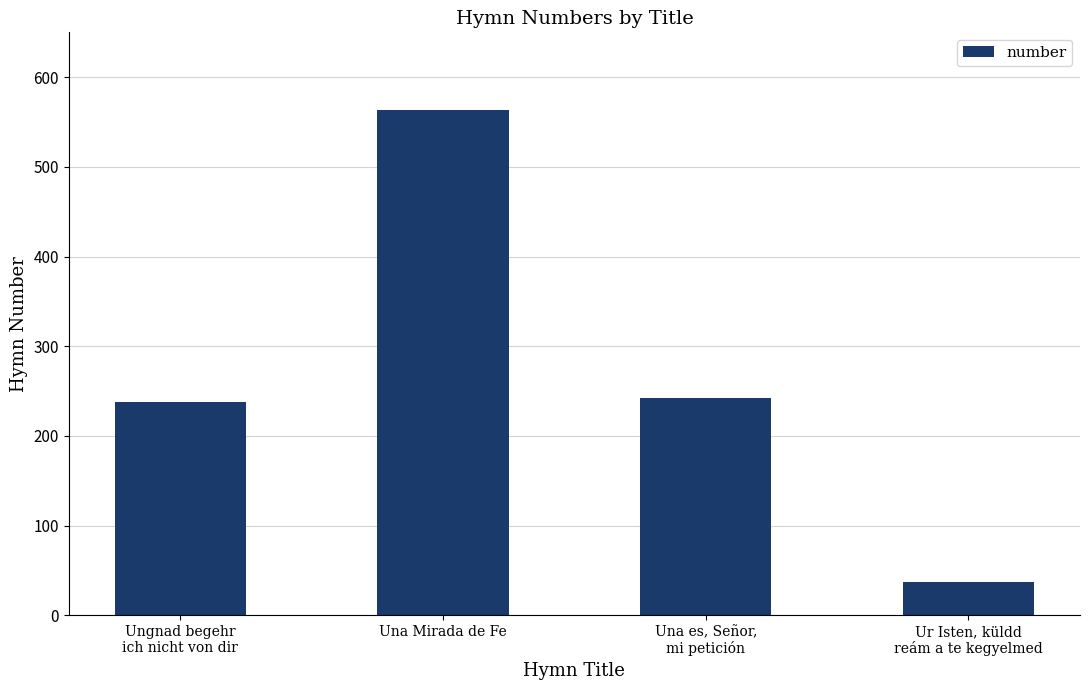

List the labels in order of value, smallest first.

Ur Isten, küldd
reám a te kegyelmed, Ungnad begehr
ich nicht von dir, Una es, Señor,
mi petición, Una Mirada de Fe